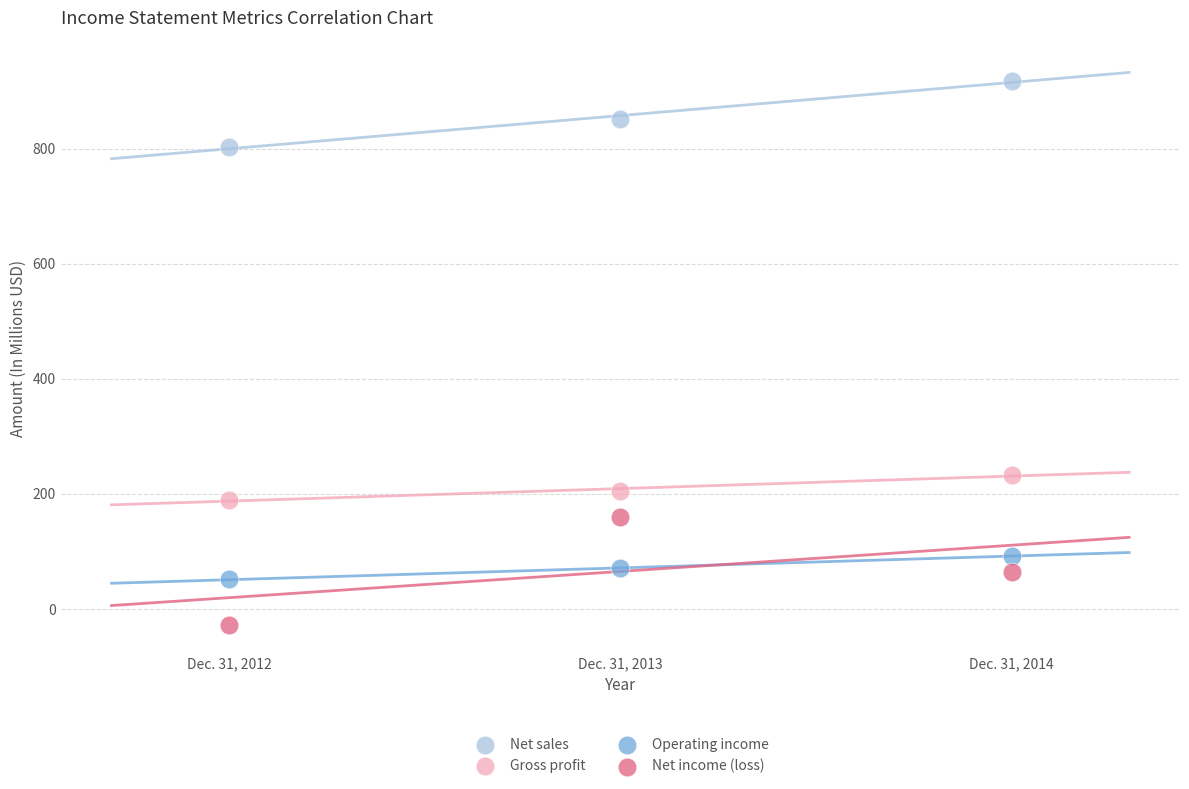

Which series contains the highest Y value?

Net sales